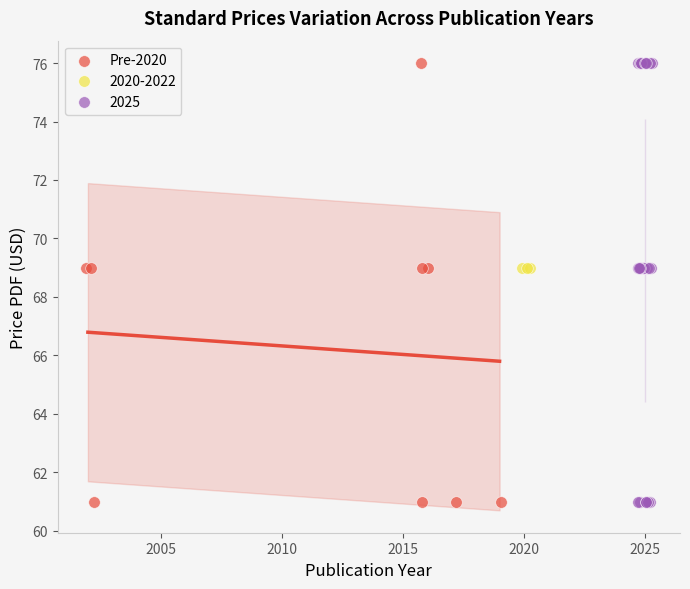

What are all the series names shown in the legend?

Pre-2020, 2020-2022, 2025